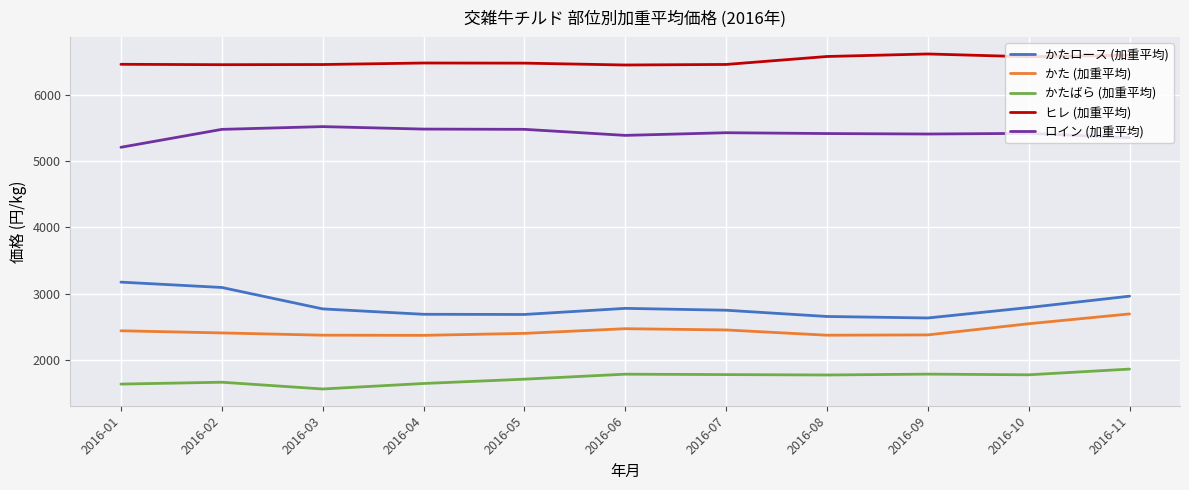

How many lines are shown in the chart?

5